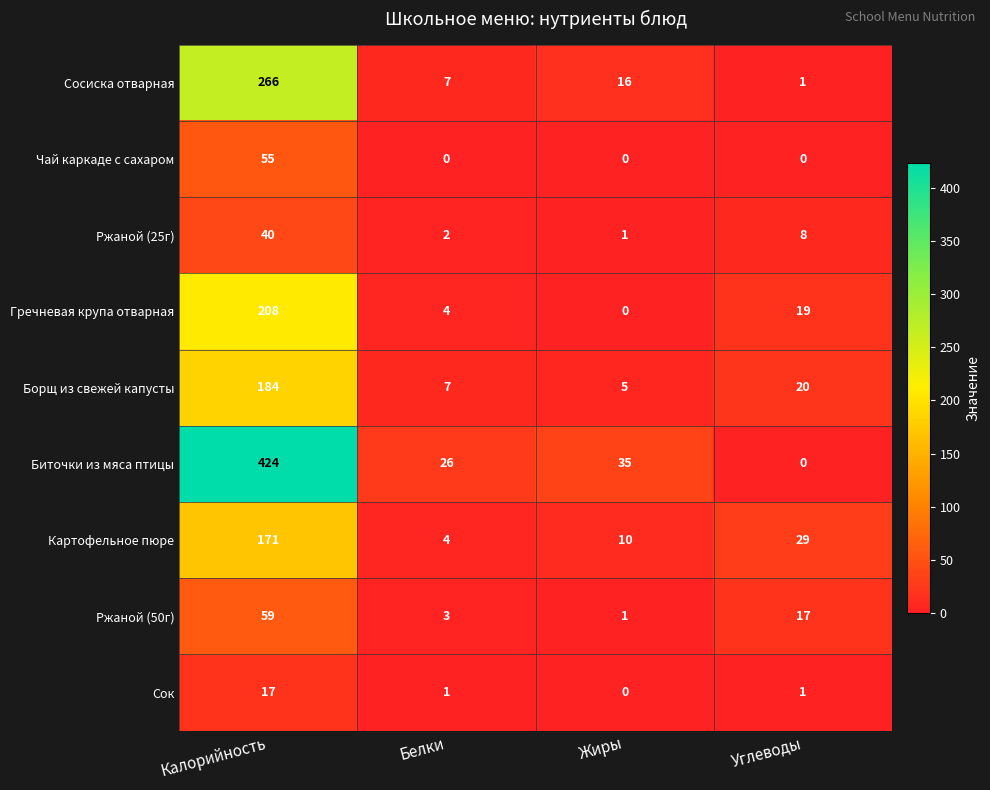

Rank the series by their maximum value, from lowest to highest.

Сок, Ржаной (25г), Чай каркаде с сахаром, Ржаной (50г), Картофельное пюре, Борщ из свежей капусты, Гречневая крупа отварная, Сосиска отварная, Биточки из мяса птицы